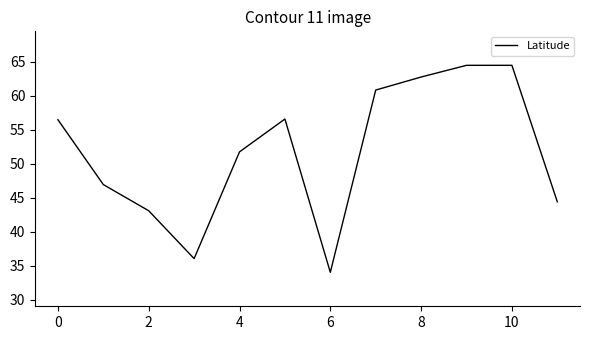

What is the minimum value shown in the chart?

34.1